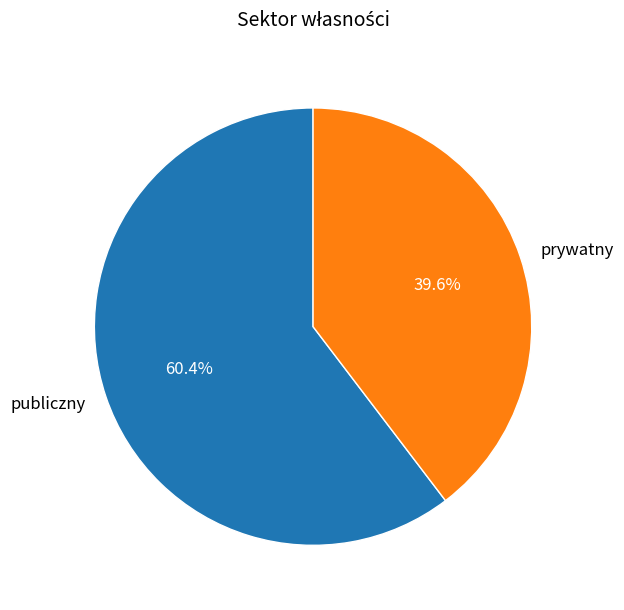

True or false: publiczny accounts for 72% of the total.

False